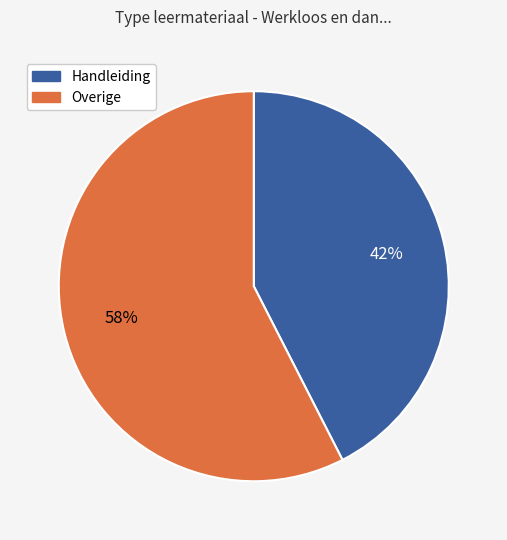

To the nearest percent, what is the average slice percentage?

50%